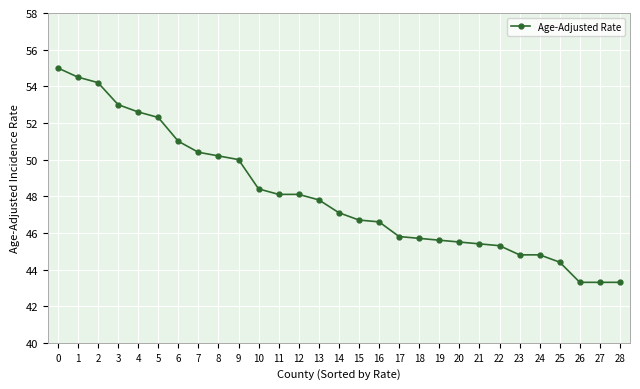

Reading right to left, list all the values displayed in this chart.

43.3	43.3	43.3	44.4	44.8	44.8	45.3	45.4	45.5	45.6	45.7	45.8	46.6	46.7	47.1	47.8	48.1	48.1	48.4	50.0	50.2	50.4	51.0	52.3	52.6	53.0	54.2	54.5	55.0